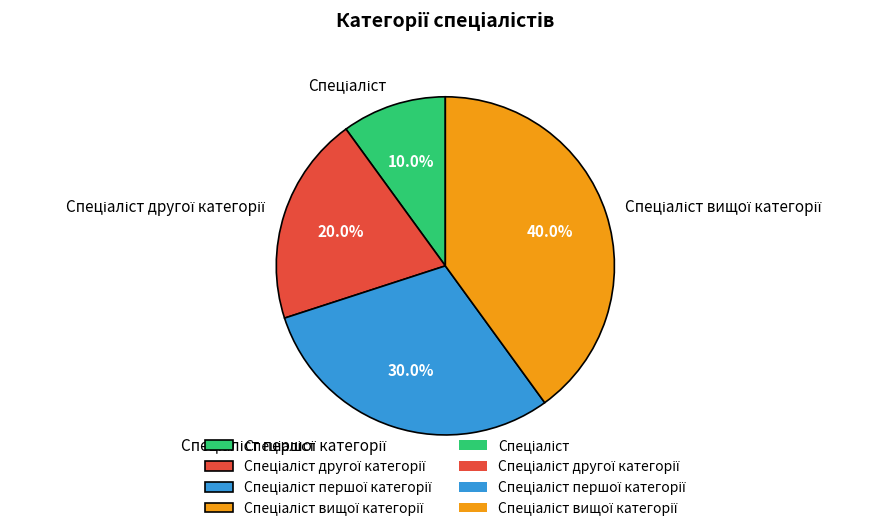

Is there a majority slice in this chart?

No